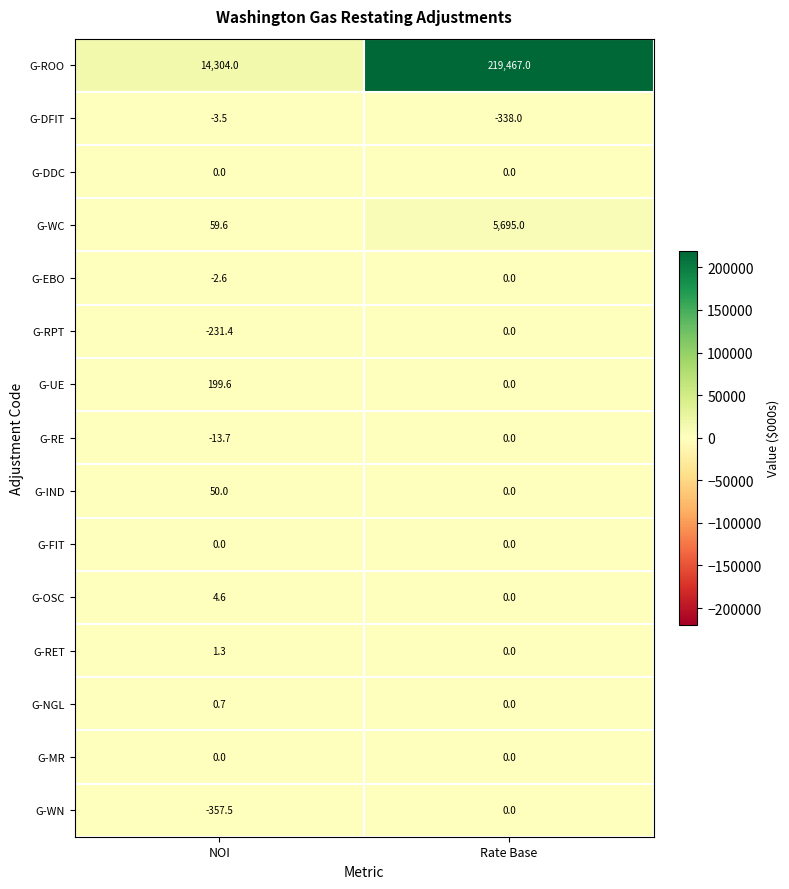

At which label is G-DFIT closest to -170?

NOI